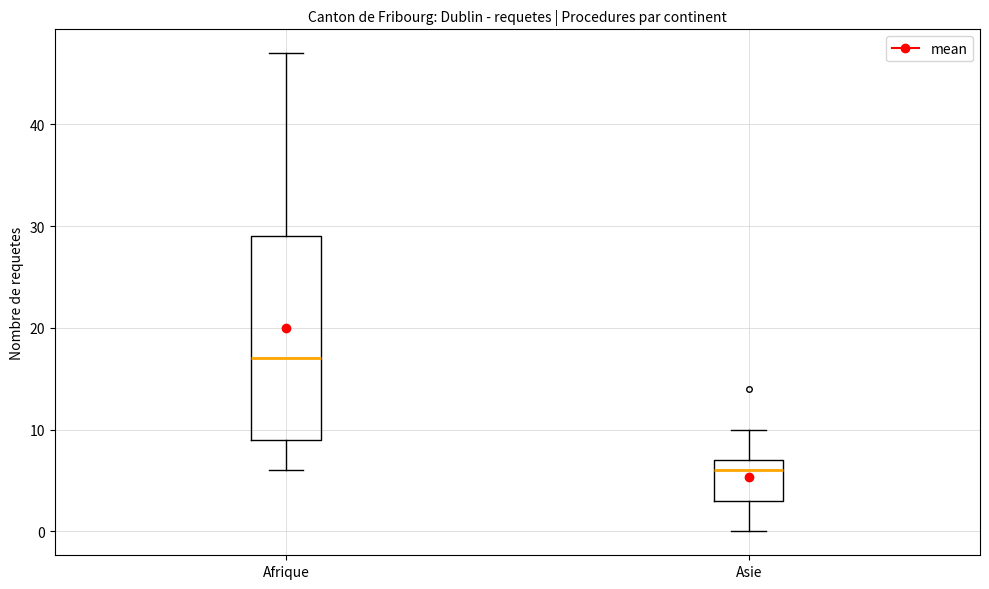

Reading left to right, read every box against the y-axis: the position of its median line, the range the box covers, and the ends of its whiskers. The values are not printed on the chart, so give them approximately, as read against the axis.

Afrique: median 17, box 9 to 29, whiskers 6 to 47
Asie: median 6, box 3 to 7, whiskers 0 to 10